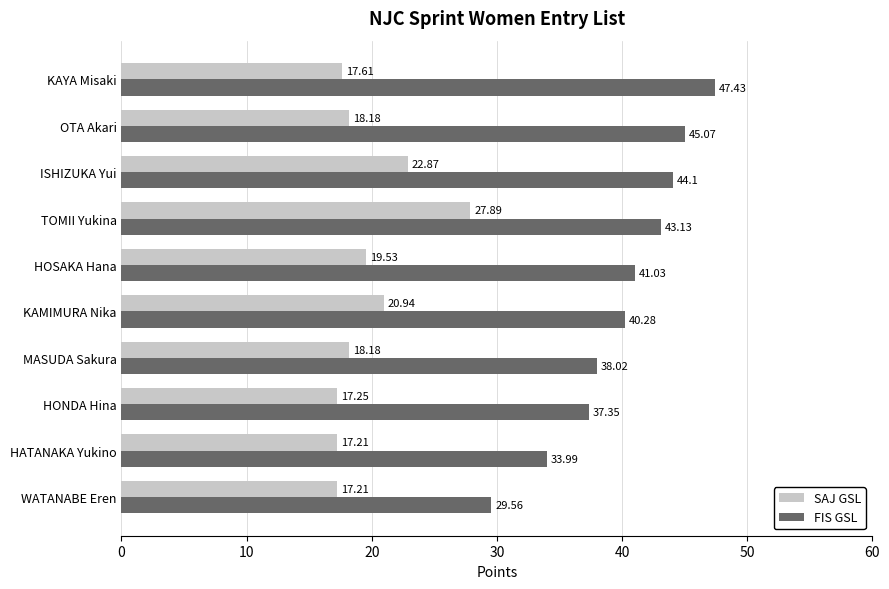

What is the difference between the SAJ GSL values at KAYA Misaki and HOSAKA Hana?

1.9